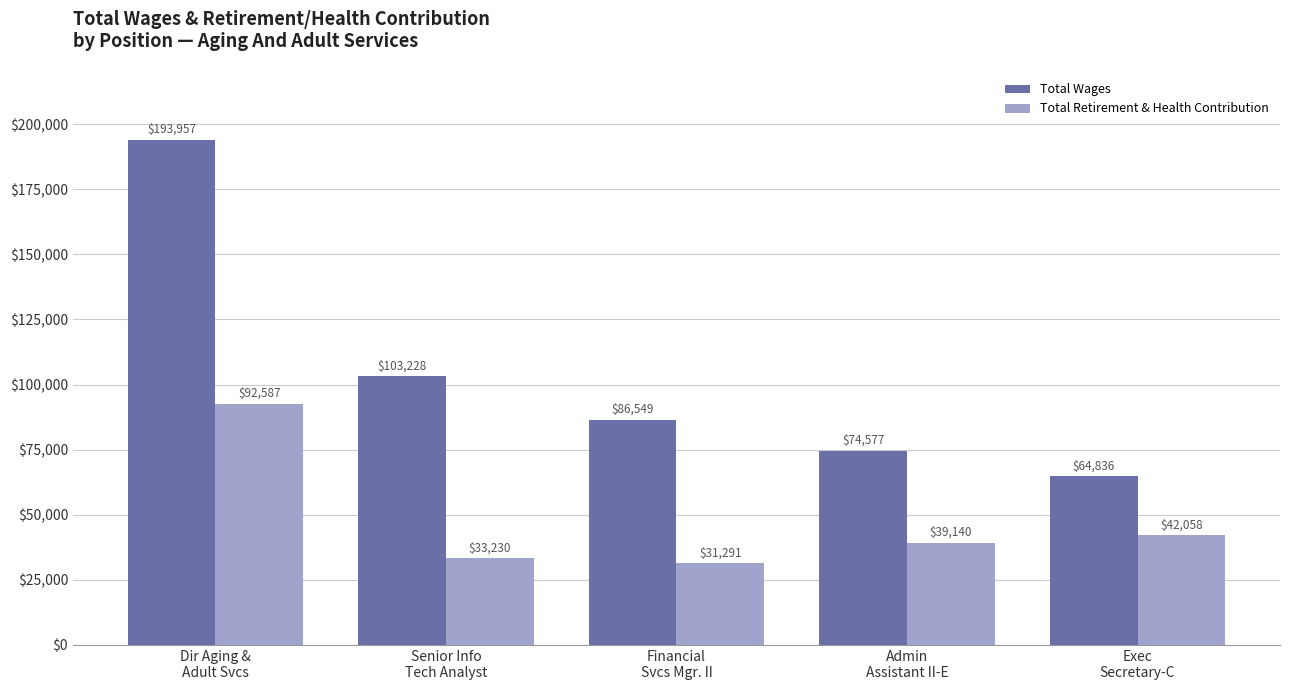

What is the total value across all series at Admin
Assistant II-E?

113717